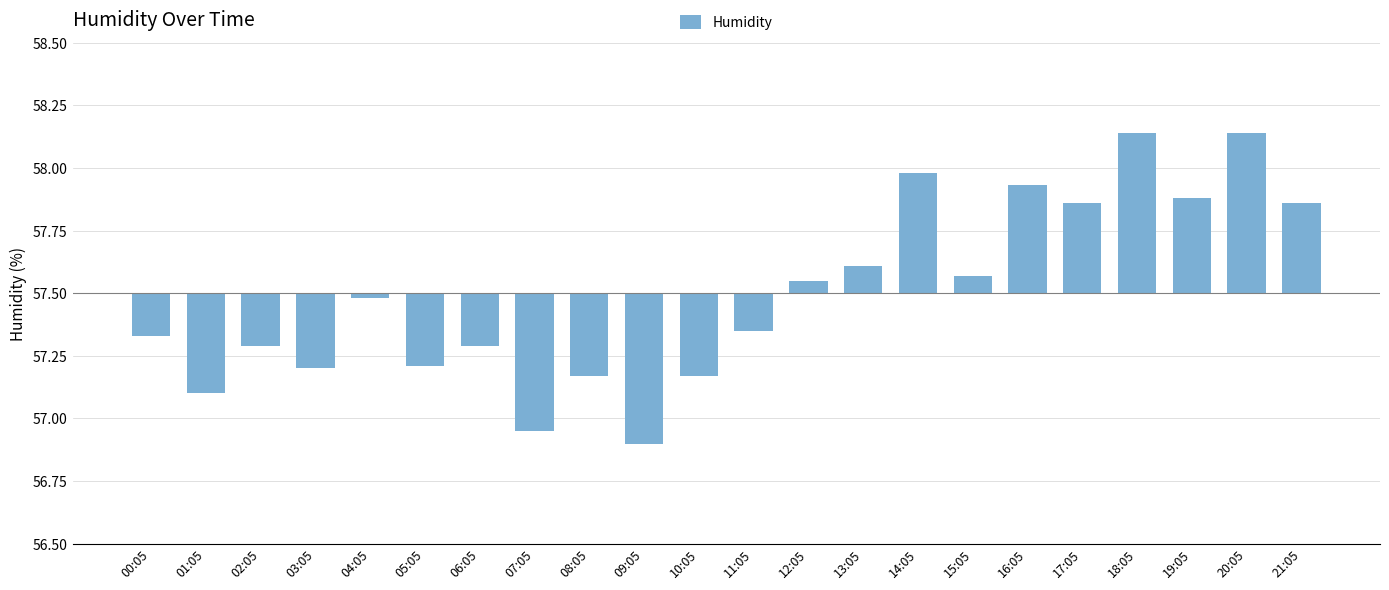

Reading left to right, list all the values displayed in this chart.

00:05=-0.2	01:05=-0.4	02:05=-0.2	03:05=-0.3	04:05=-0.0	05:05=-0.3	06:05=-0.2	07:05=-0.5	08:05=-0.3	09:05=-0.6	10:05=-0.3	11:05=-0.1	12:05=0.0	13:05=0.1	14:05=0.5	15:05=0.1	16:05=0.4	17:05=0.4	18:05=0.6	19:05=0.4	20:05=0.6	21:05=0.4